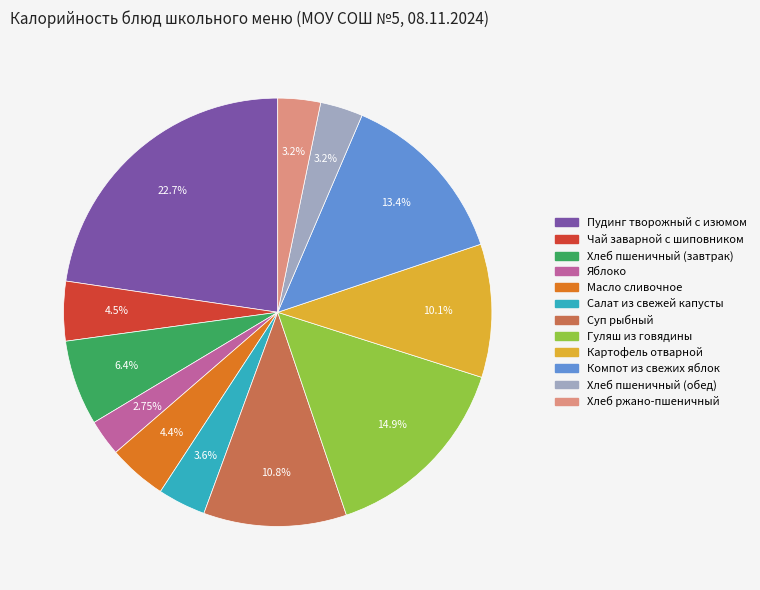

To the nearest percent, what is the difference between the Чай заварной с шиповником and Гуляш из говядины slice percentages?

10%